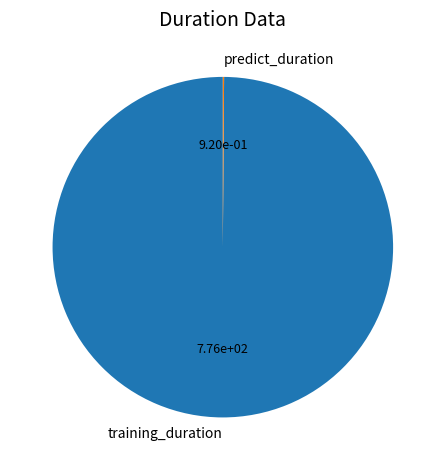

Does any single category account for the majority?

Yes